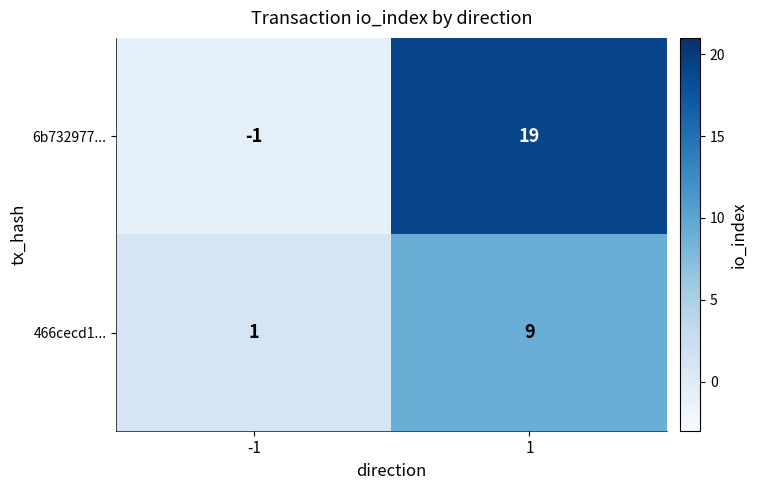

What is the sum of the 6b732977... values at 1 and -1?

18